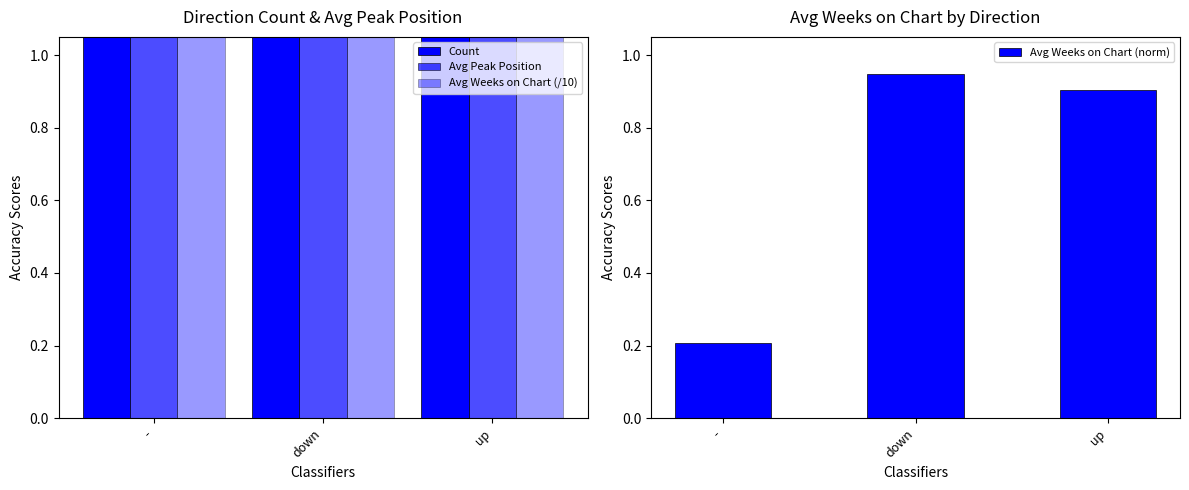

What is the difference between the highest and lowest values at up?

12.1